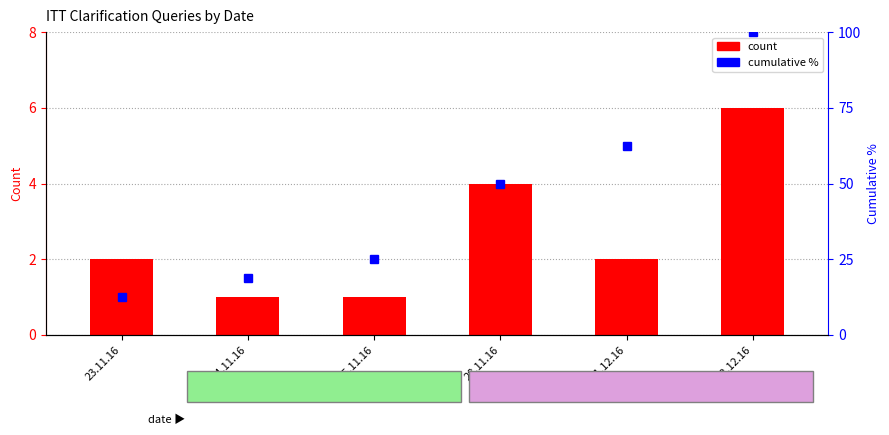

What is the sum of the cumulative % values at 23.11.16 and 02.12.16?

112.5